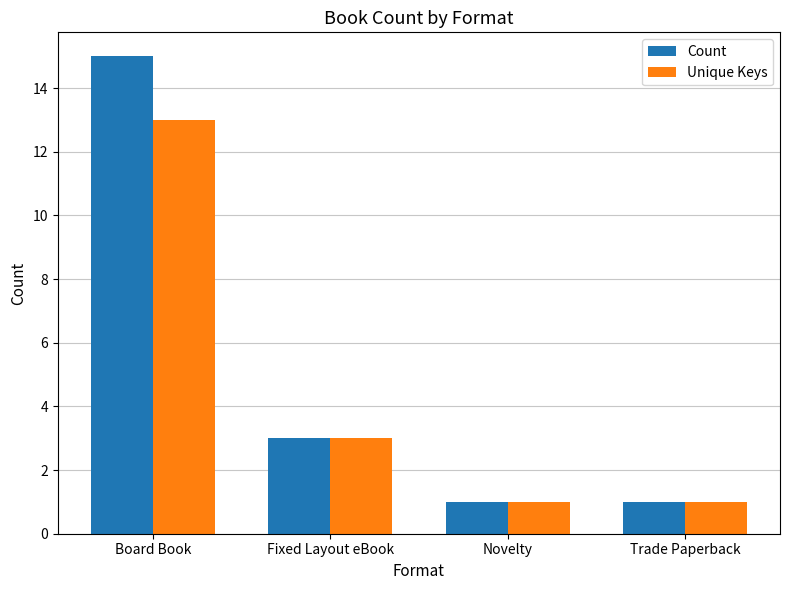

Which label corresponds to the largest value in the chart?

Board Book